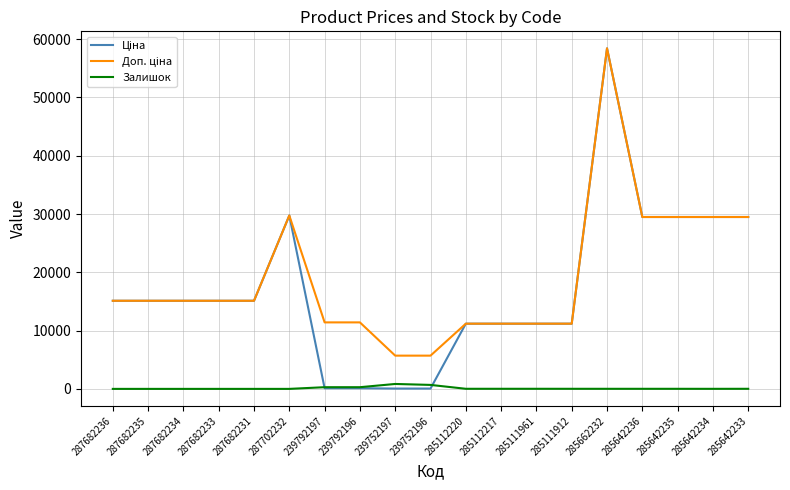

What is the difference between the maximum and minimum values in the Залишок series?

845.0